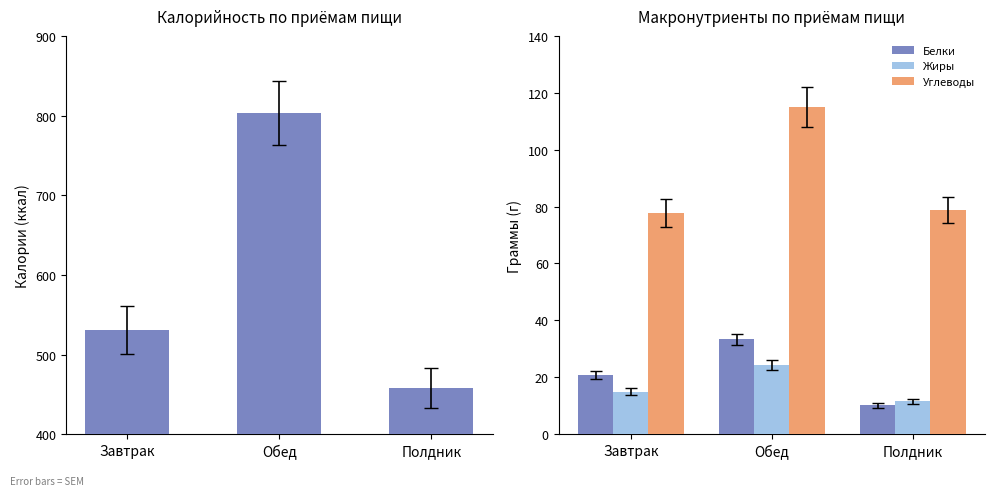

Which label corresponds to the largest value in the chart?

Обед